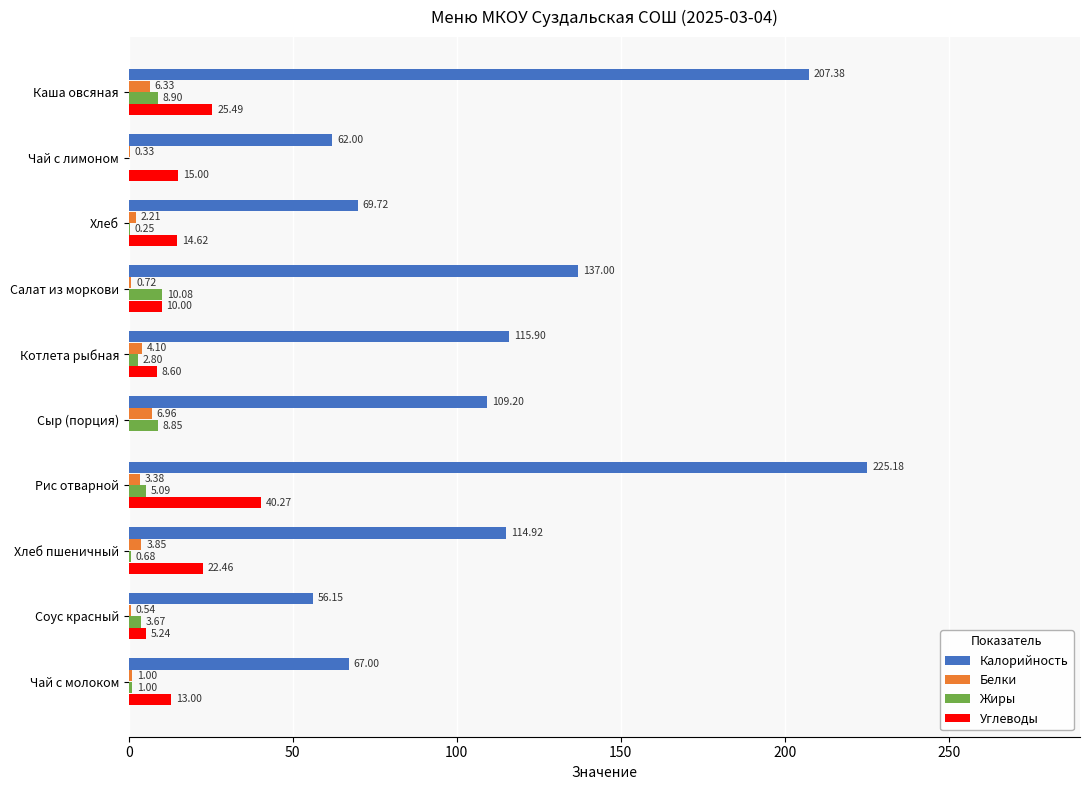

At which label is Жиры closest to 5?

Рис отварной